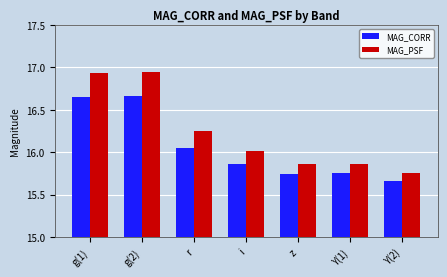

Rank the series by their maximum value, from lowest to highest.

MAG_CORR, MAG_PSF